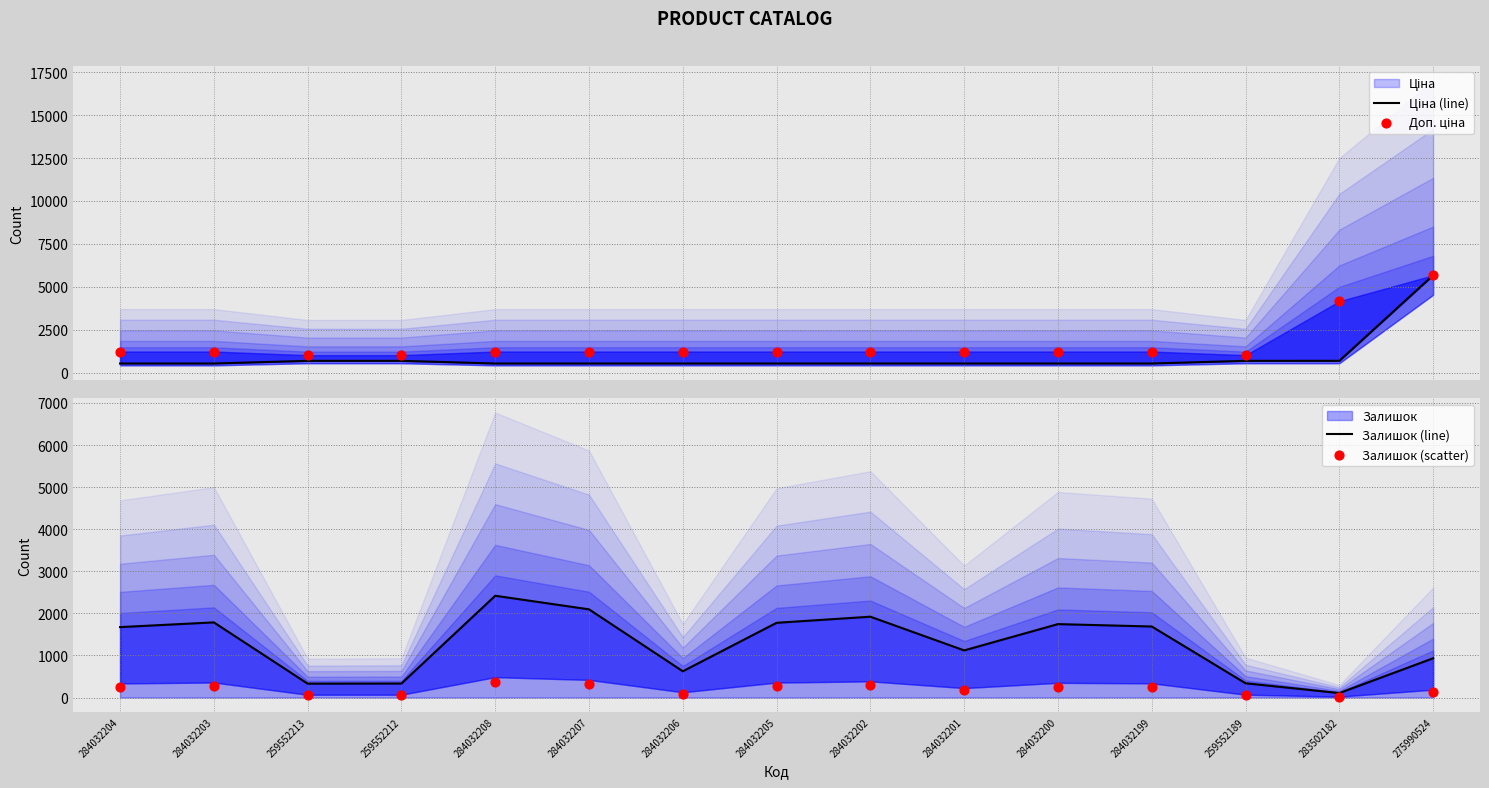

What is the total value across all series at 284032201?

3062.4